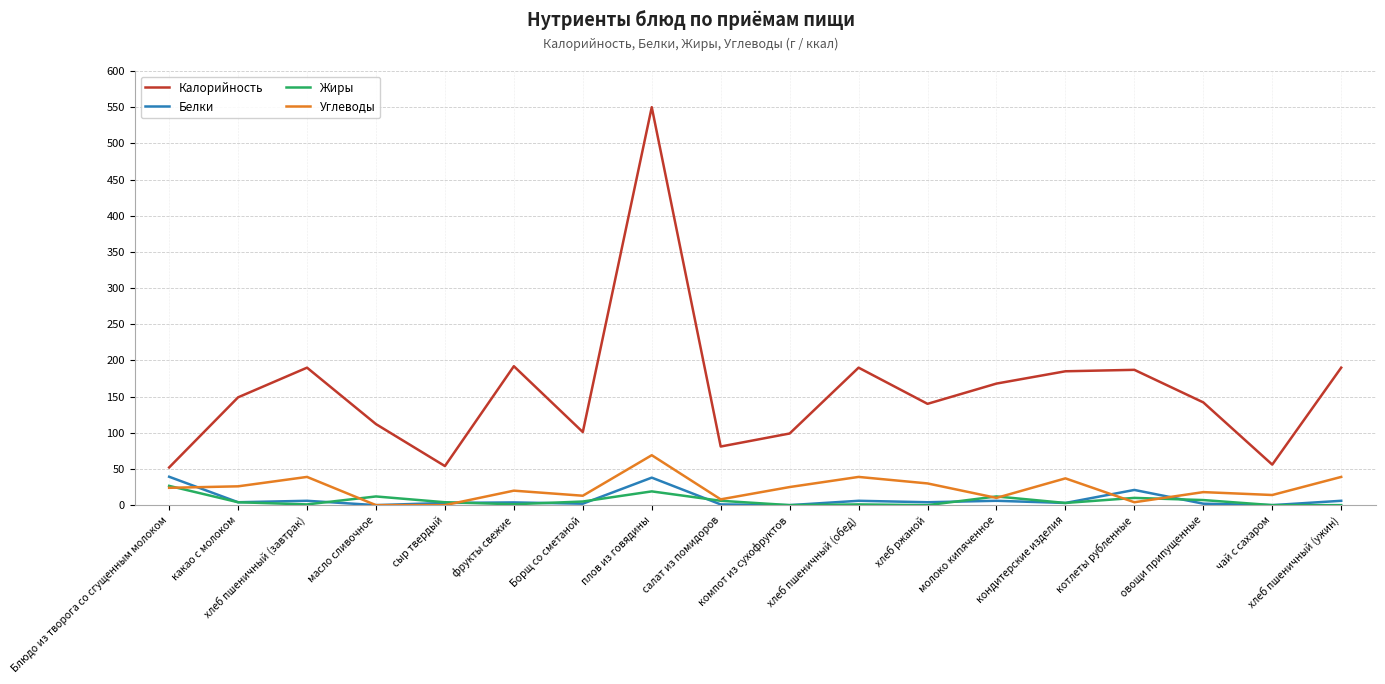

Where is the first local maximum for Калорийность?

хлеб пшеничный (завтрак)